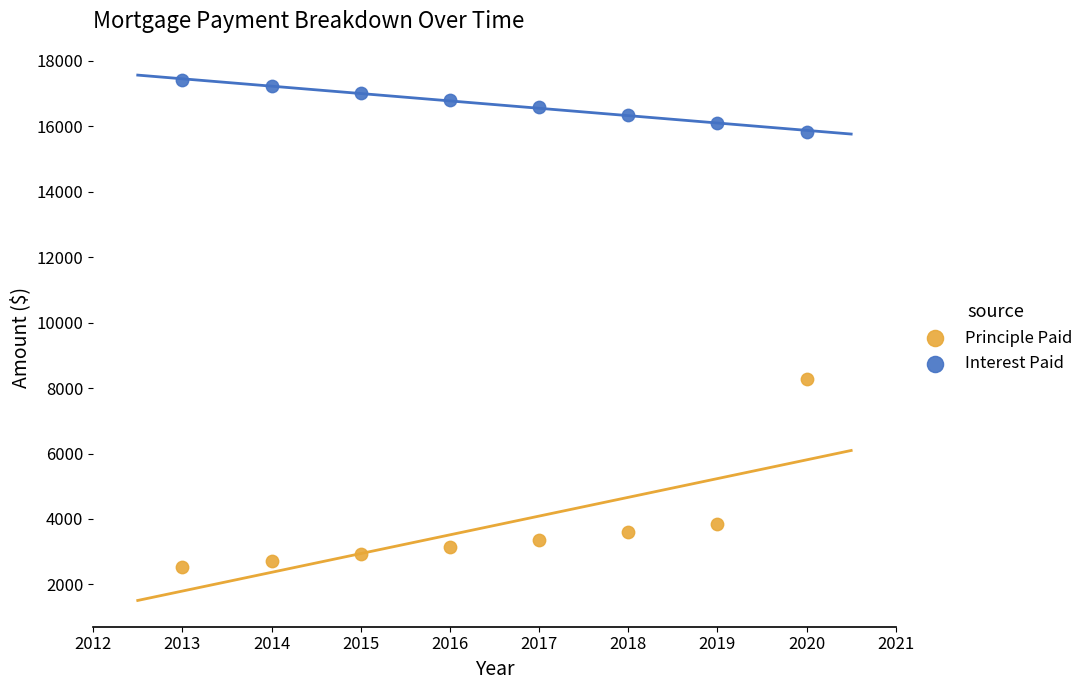

What are all the series names shown in the legend?

Principle Paid, Interest Paid